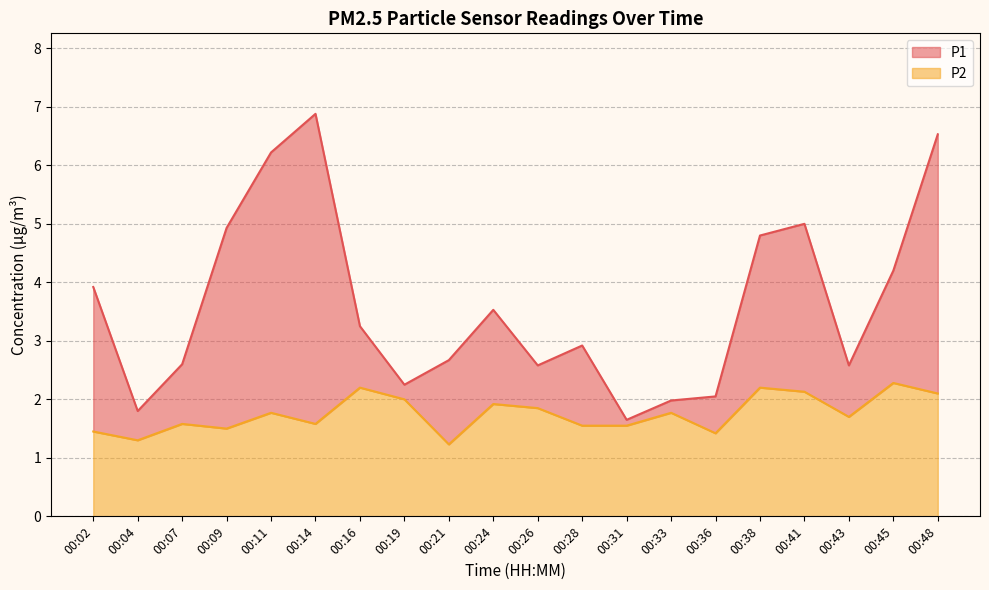

What is the average value of the P2 series?

1.8